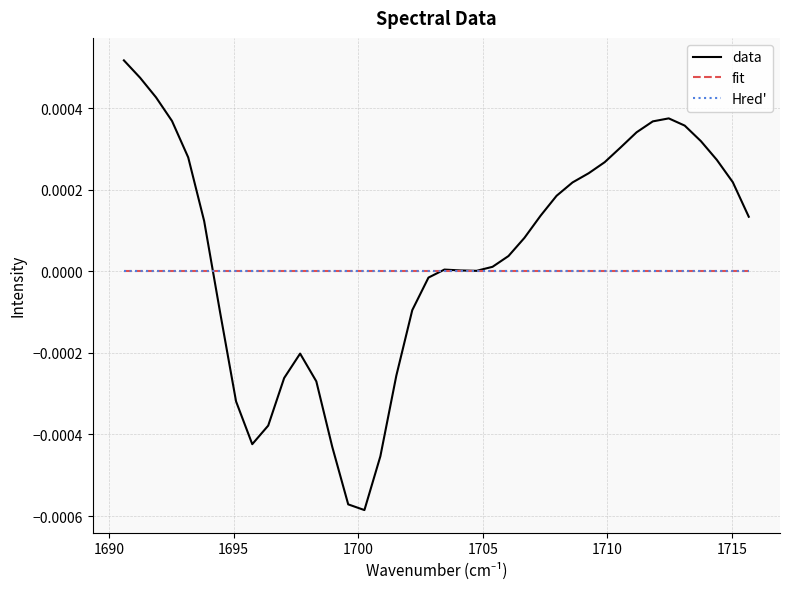

Is this an area chart (filled region under the line)?

No